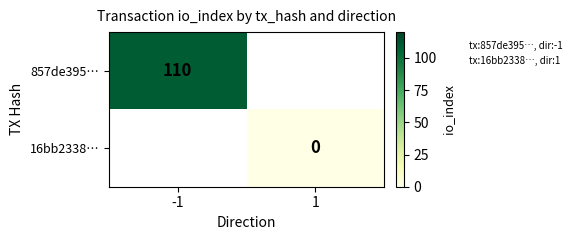

Between 1 and -1, which is larger?

-1